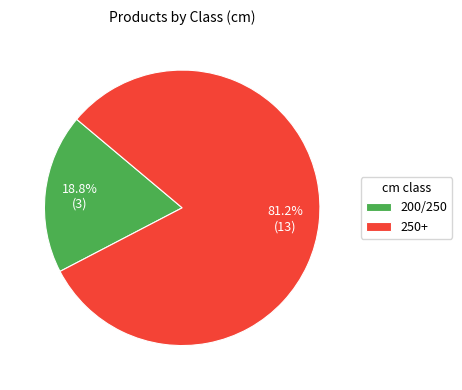

To the nearest percent, what is the combined percentage of 250+ and 200/250?

100%